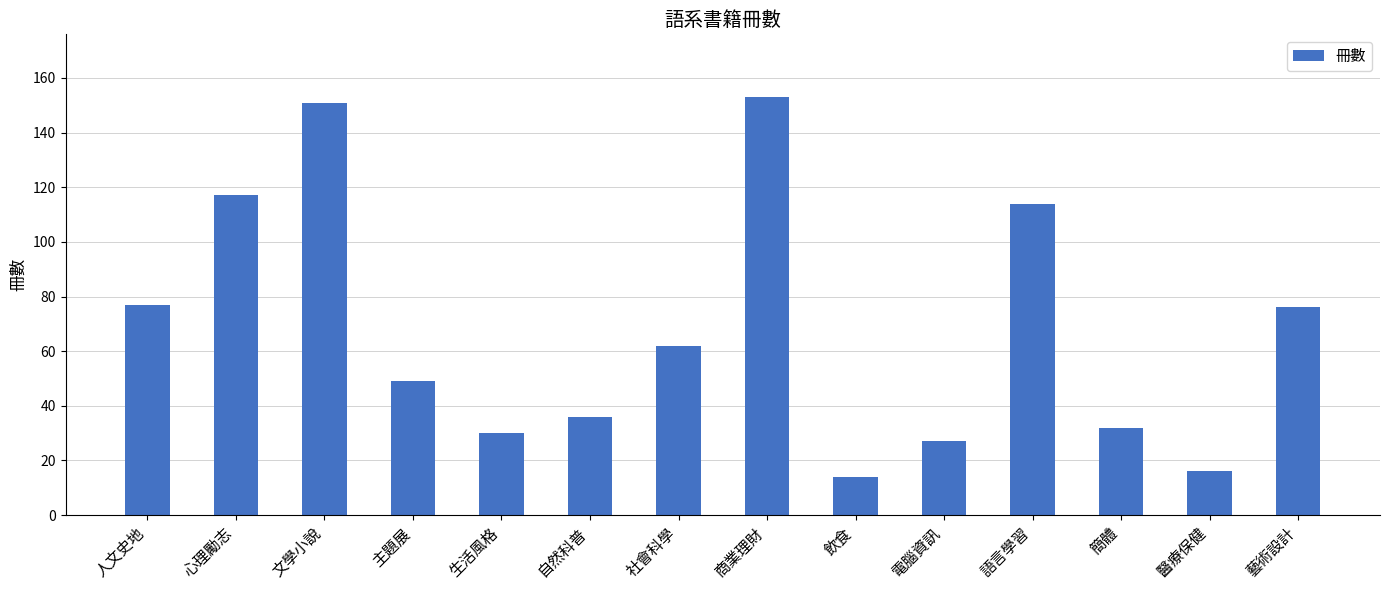

What is the ratio of the value at 飲食 to the value at 商業理財?

0.1